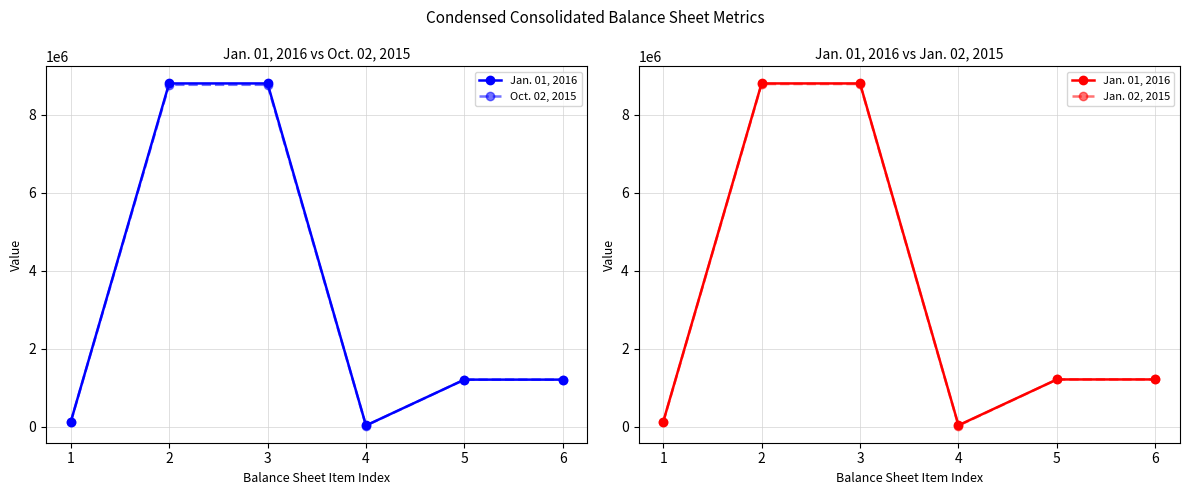

What is the sum of the Oct. 02, 2015 values at 4 and 3?

8803853